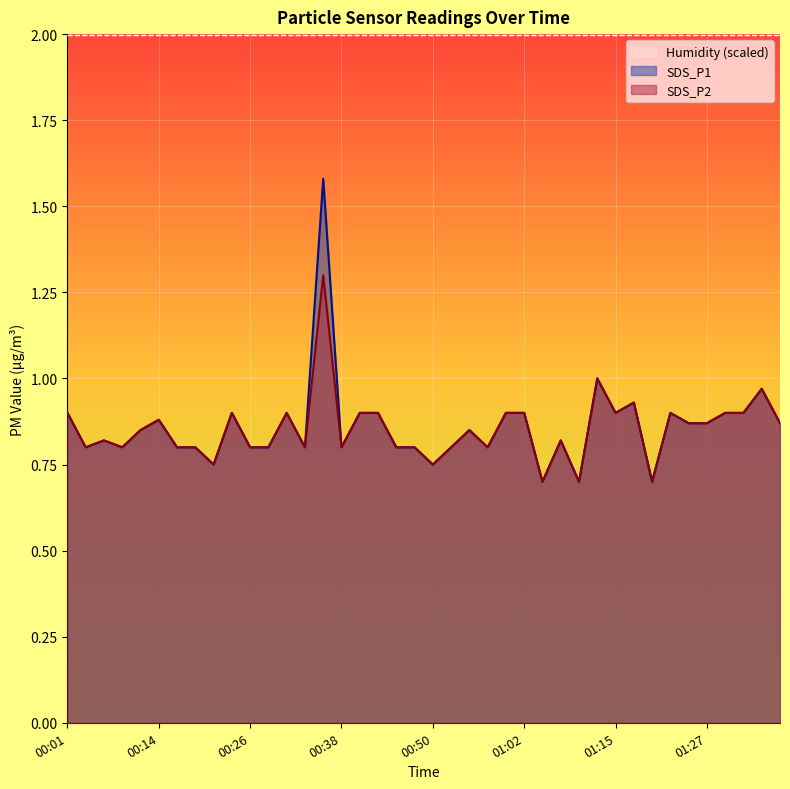

What is the label of the 10th point from the left?

00:23